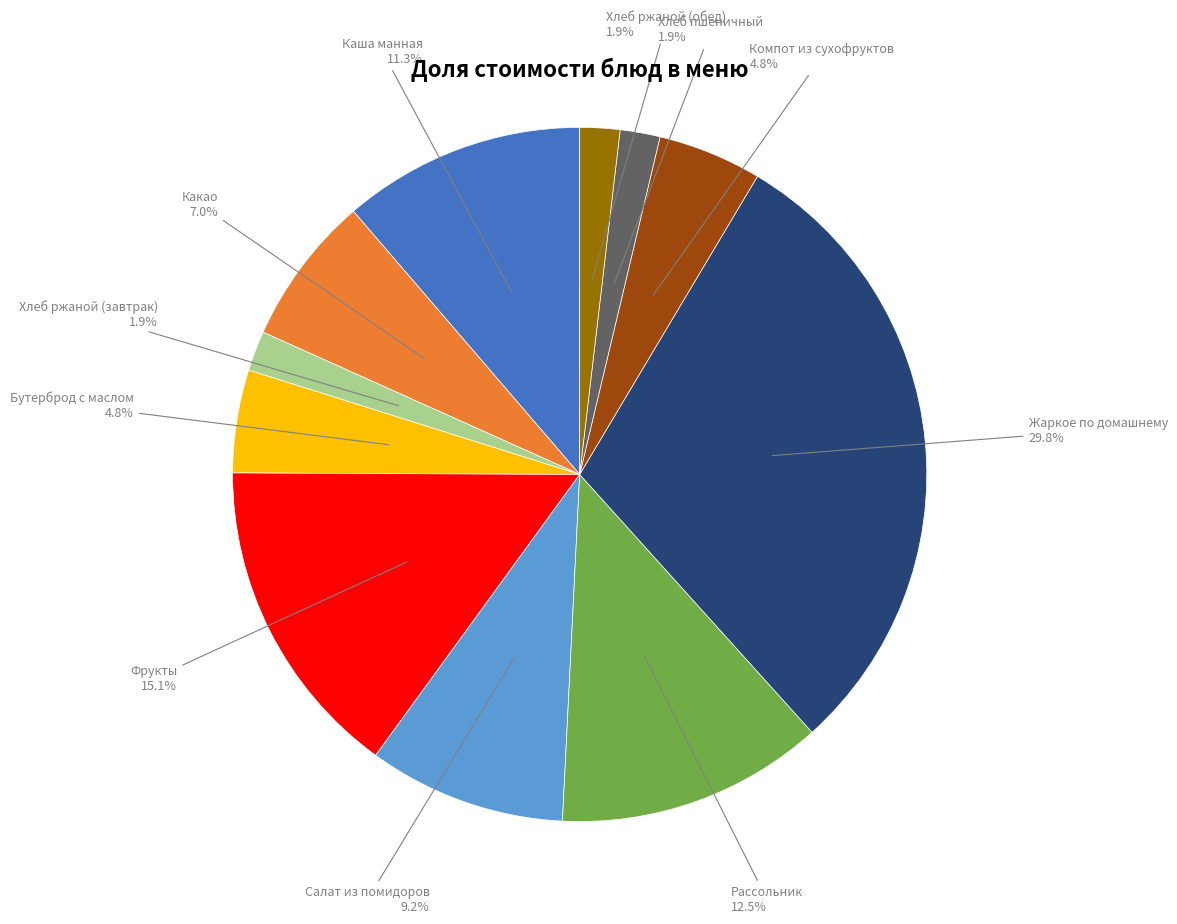

Is there any slice that represents more than half of the pie?

No